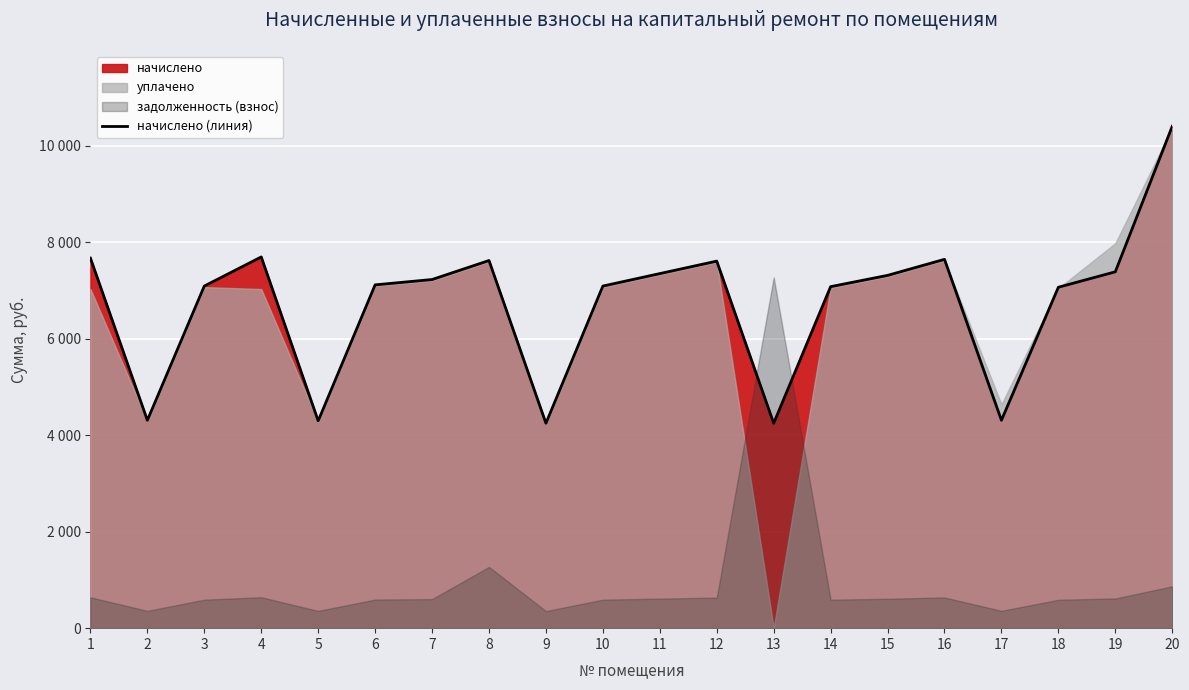

Reading right to left, list all the values displayed in this chart.

20=10403.6	19=7387.2	18=7067.0	17=4309.2	16=7645.8	15=7313.3	14=7079.4	13=4247.6	12=7608.8	11=7350.2	10=7091.8	9=4247.6	8=7621.1	7=7227.1	6=7116.4	5=4296.8	4=7695.0	3=7091.8	2=4309.2	1=7670.4